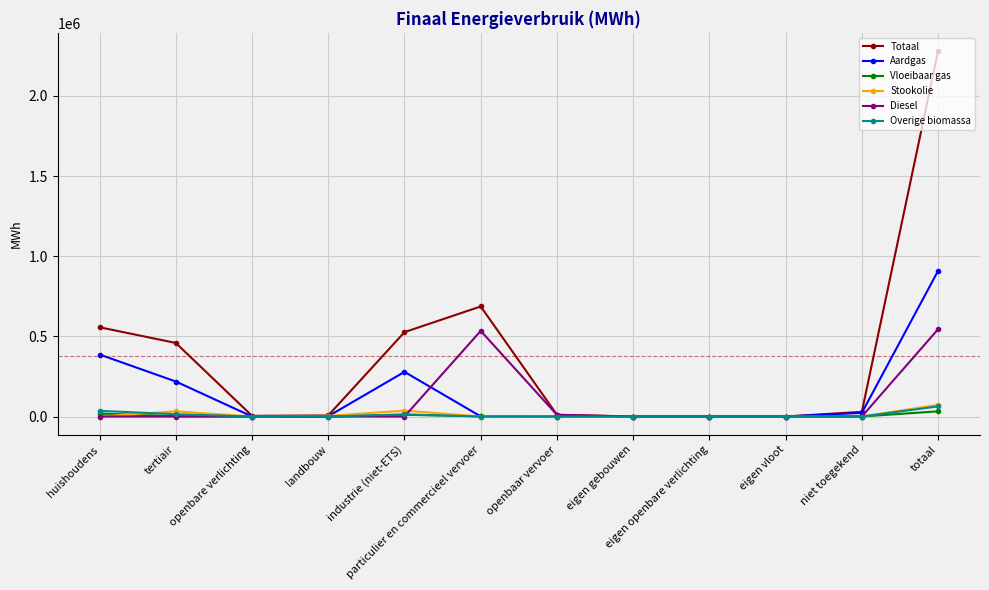

At which category does Totaal reach its first local peak?

particulier en commercieel vervoer